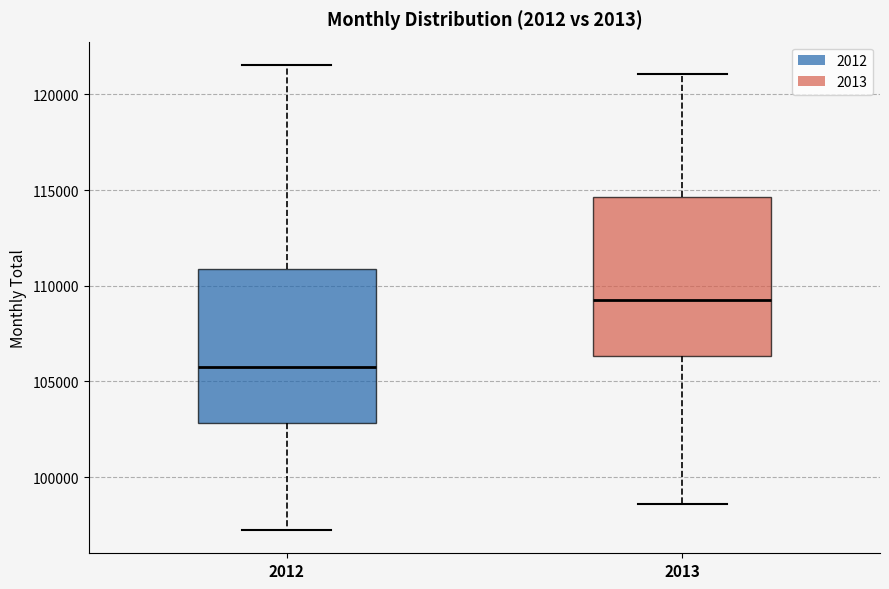

Reading left to right, read every box against the y-axis: the position of its median line, the range the box covers, and the ends of its whiskers. The values are not printed on the chart, so give them approximately, as read against the axis.

2012: median 106000, box 103000 to 111000, whiskers 97000 to 121500
2013: median 109000, box 106500 to 114500, whiskers 98500 to 121000